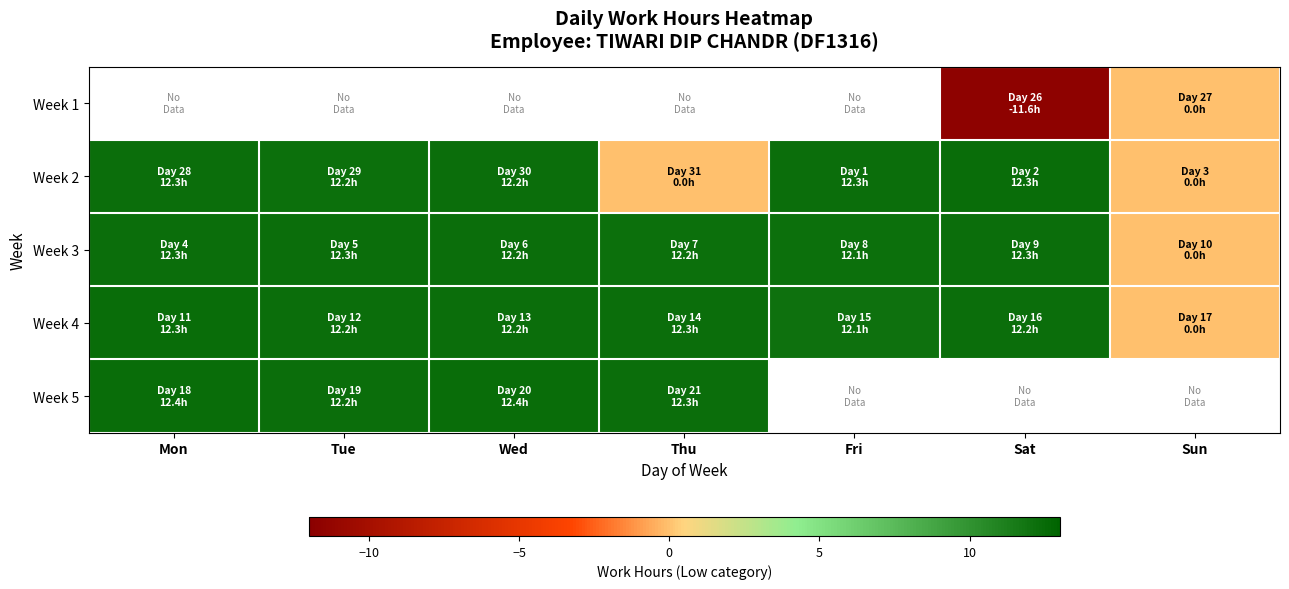

Where does the Week 4 series first go above 12?

Mon